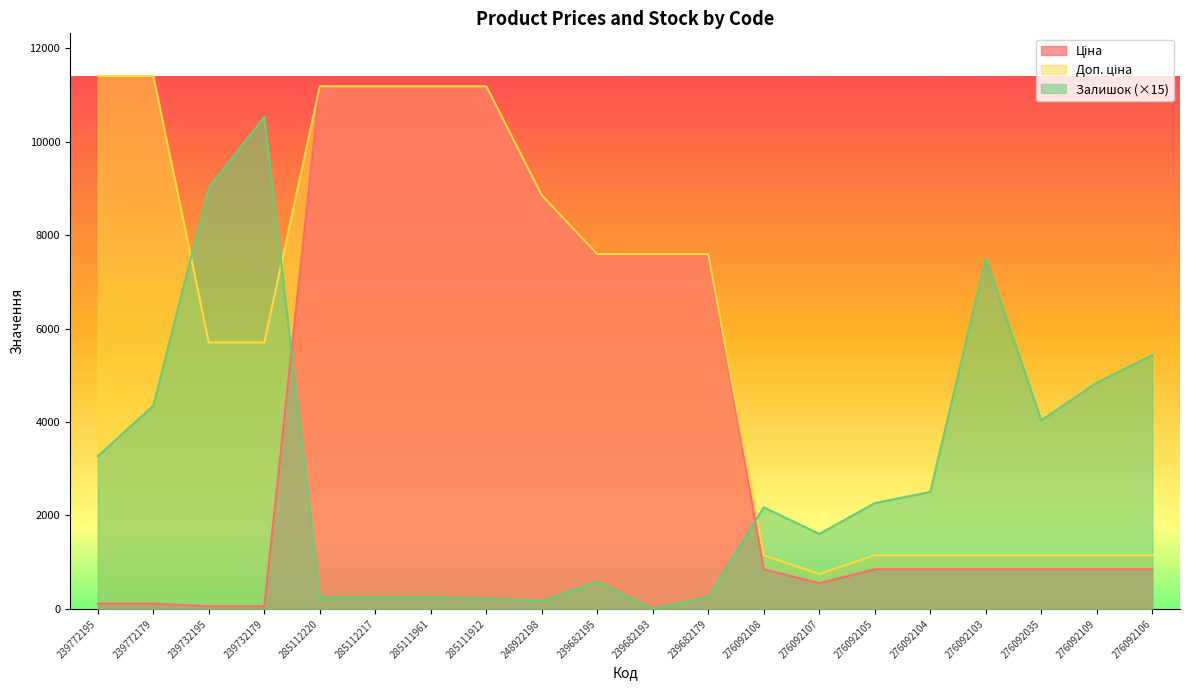

What is the label of the 11th point from the left?

239682193